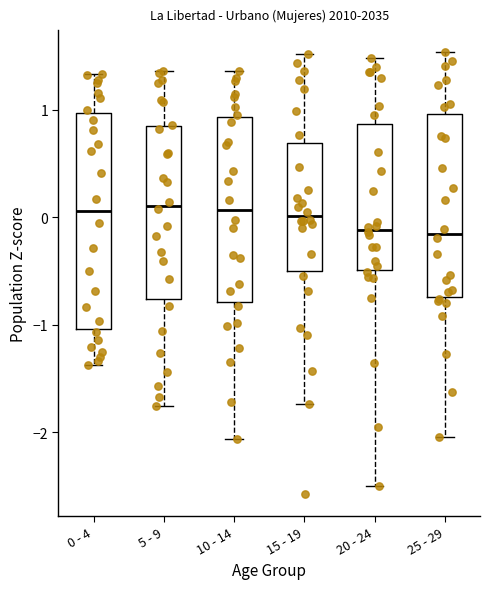

Where is the upper edge of the box for 15 - 19 on the y-axis? The values are not printed on the chart, so give them approximately, as read against the axis.

0.7